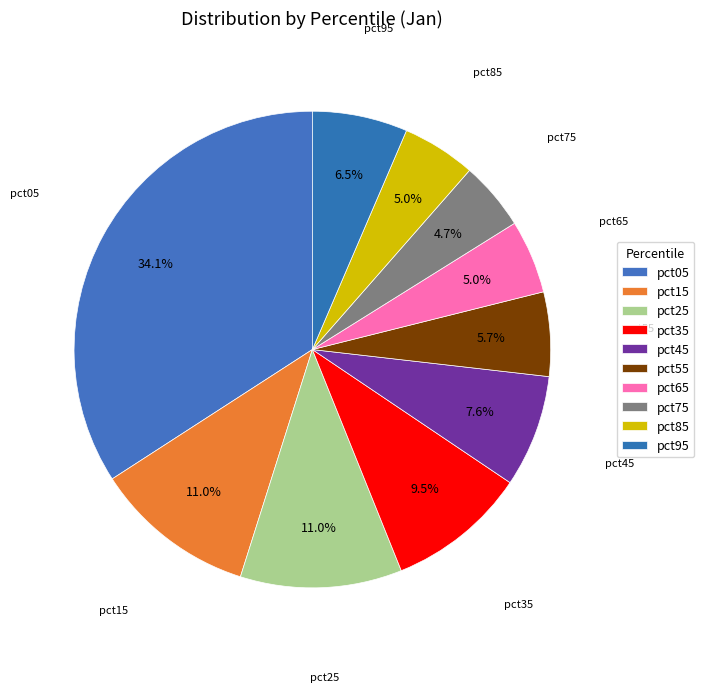

Count the number of slices in the pie.

10